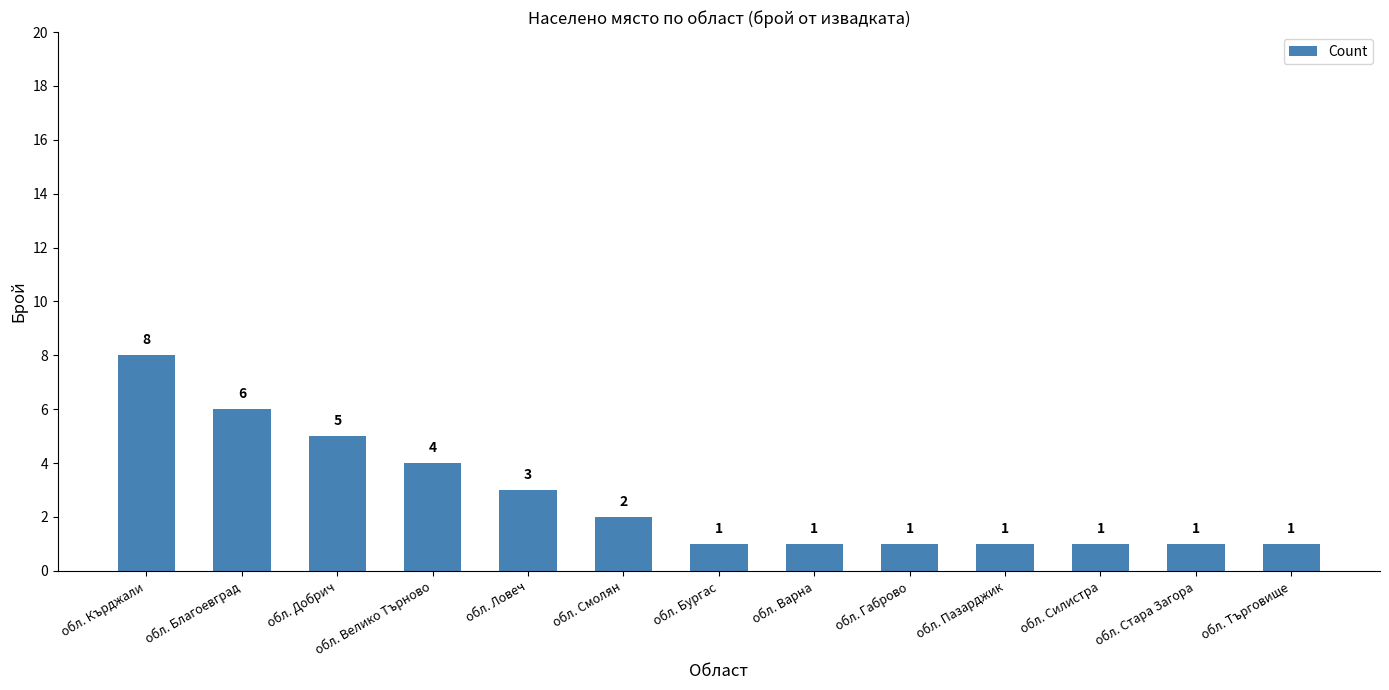

What is the change in value from обл. Ловеч to обл. Габрово?

-2